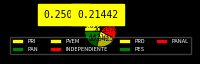

To the nearest percent, what is the difference between the largest and smallest slice percentages?

20%